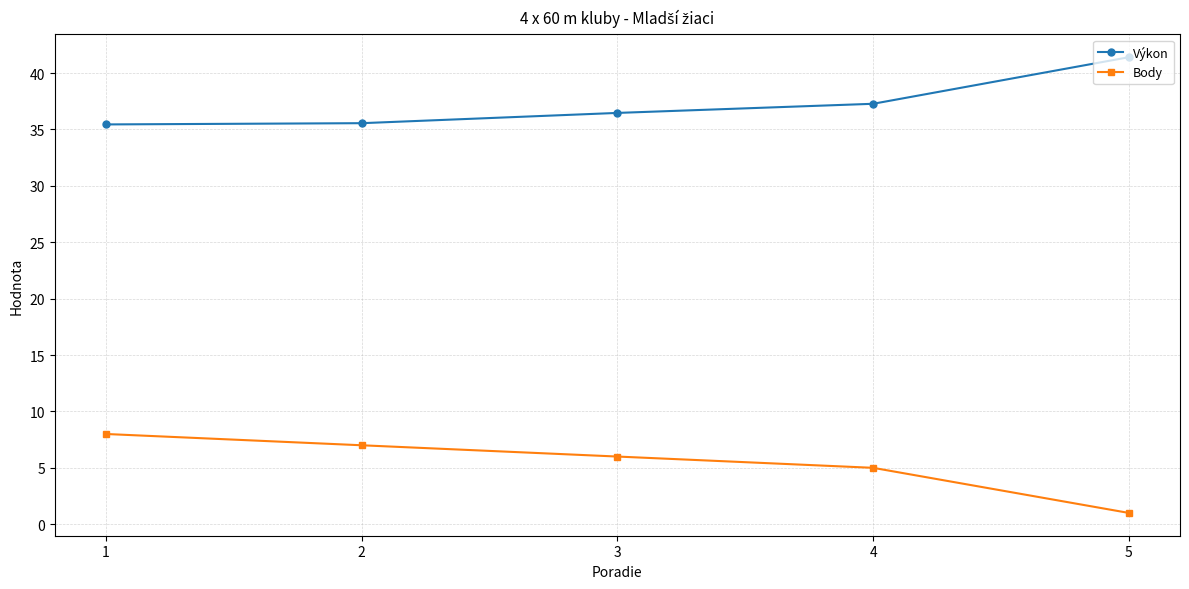

True or false: Body and Výkon cross at least once.

False